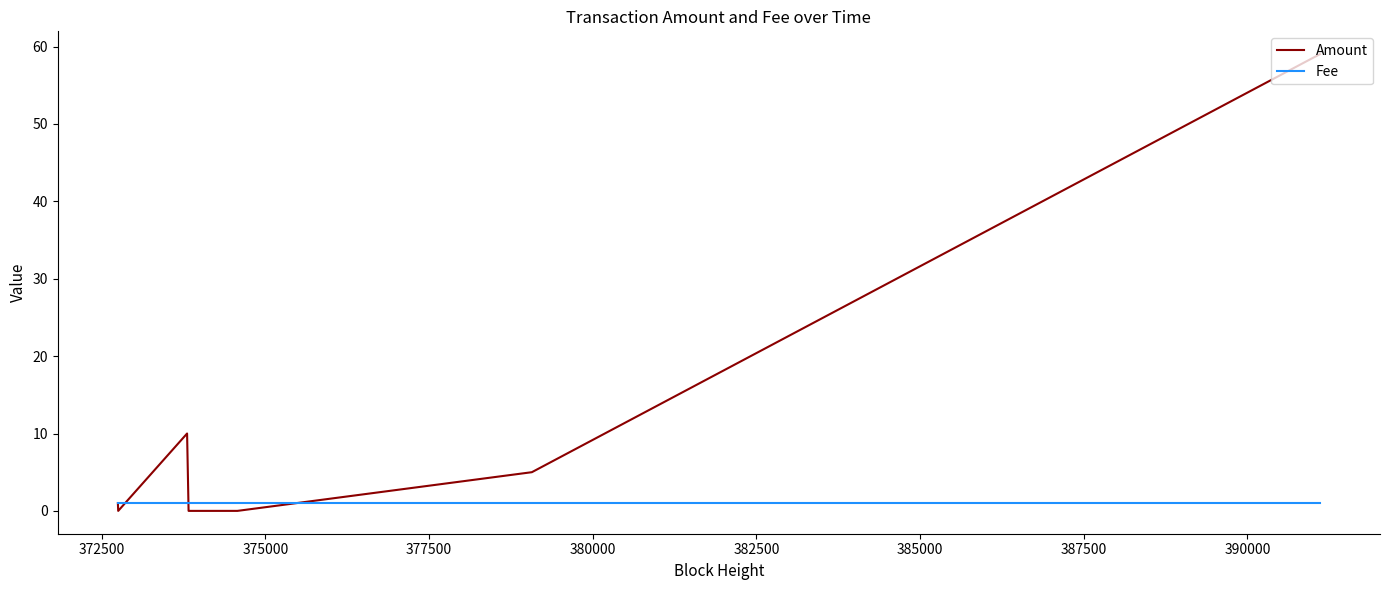

Which series has the widest spread of values?

Amount